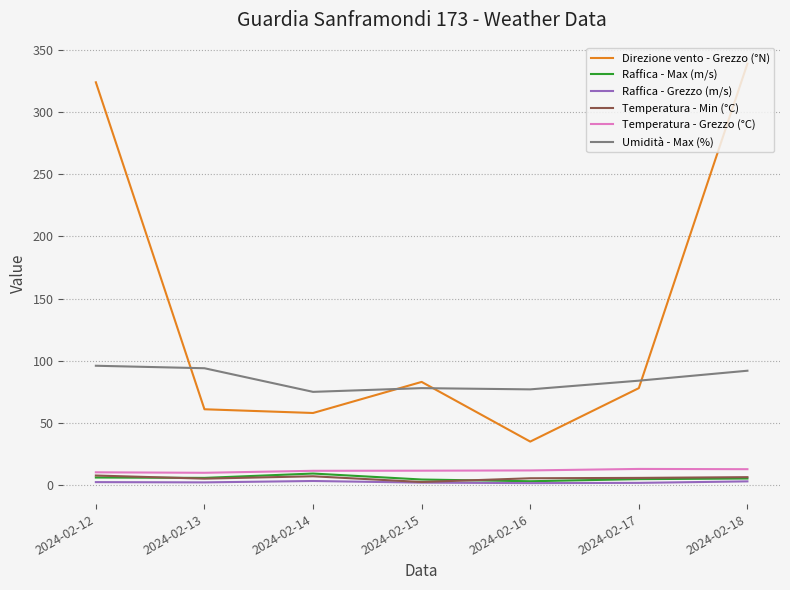

True or false: Umidità - Max (%) has a value of 77.0 at 2024-02-16.

True